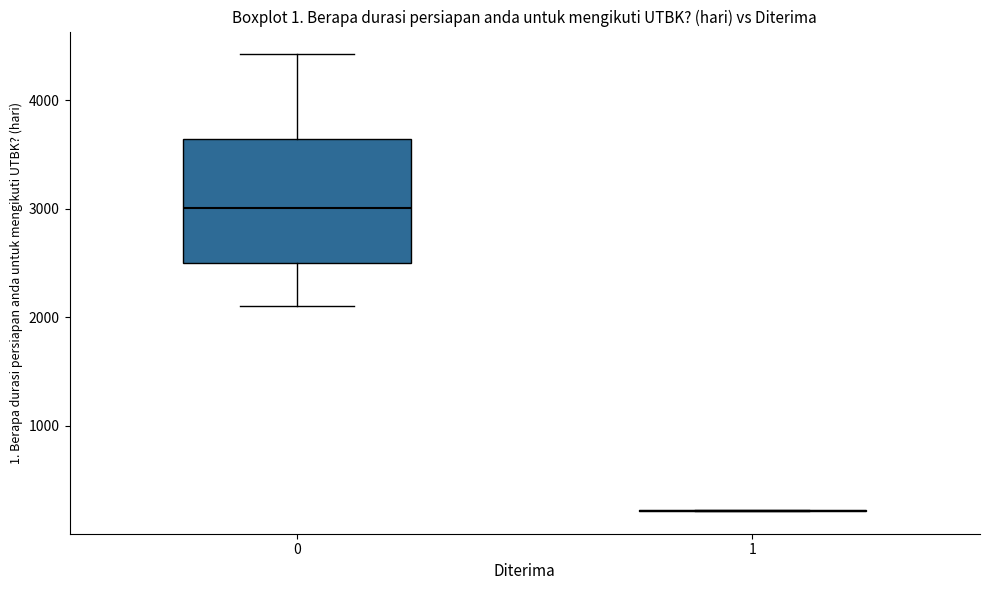

Where does the median line of the box at x = 0 sit on the y-axis? The values are not printed on the chart, so give them approximately, as read against the axis.

3000